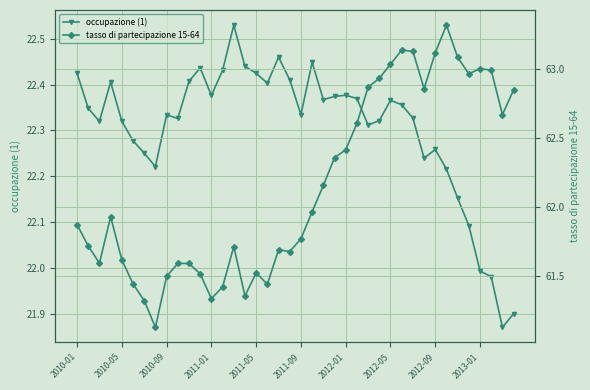

True or false: occupazione (1) has a value of 22.0 at 2013-01.

True